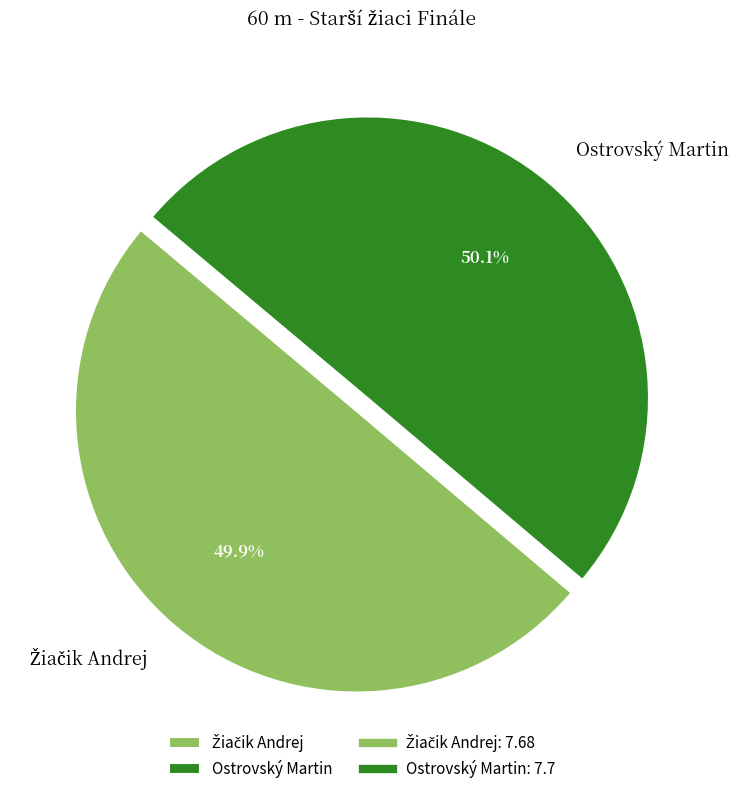

Does any single category account for the majority?

Yes